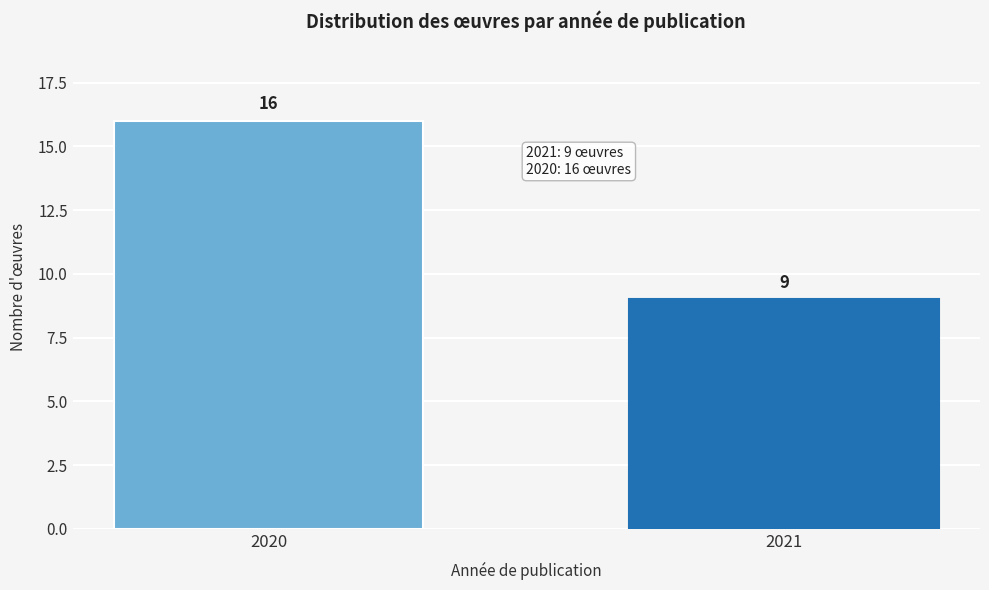

Reading left to right, extract all data points from this chart.

16	9